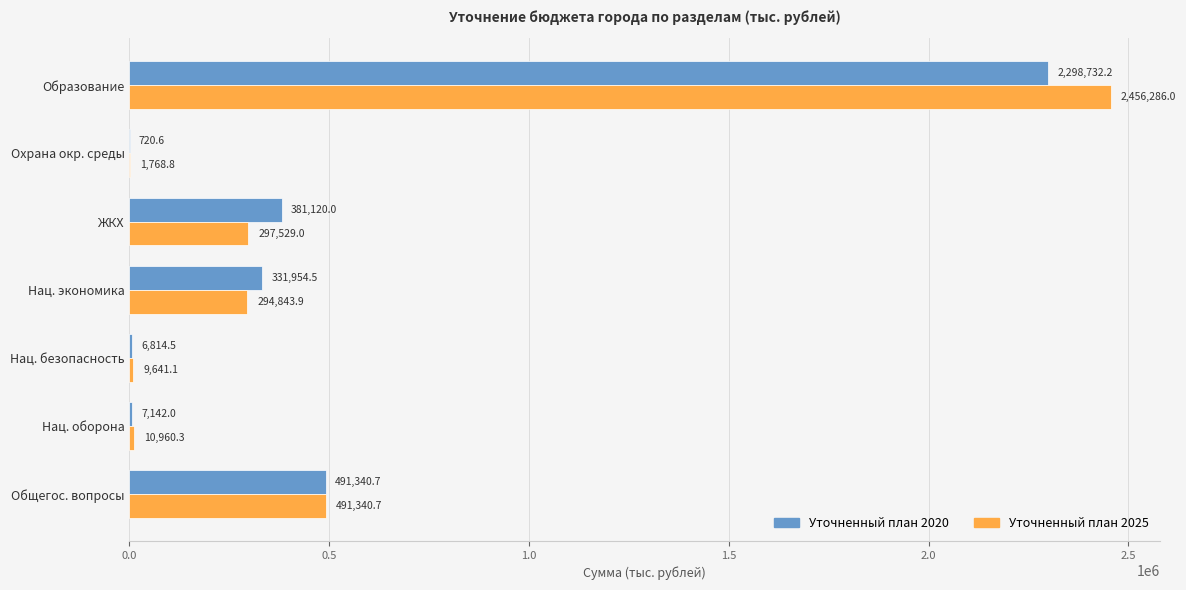

How many data points in Уточненный план 2025 are above 294843?

4